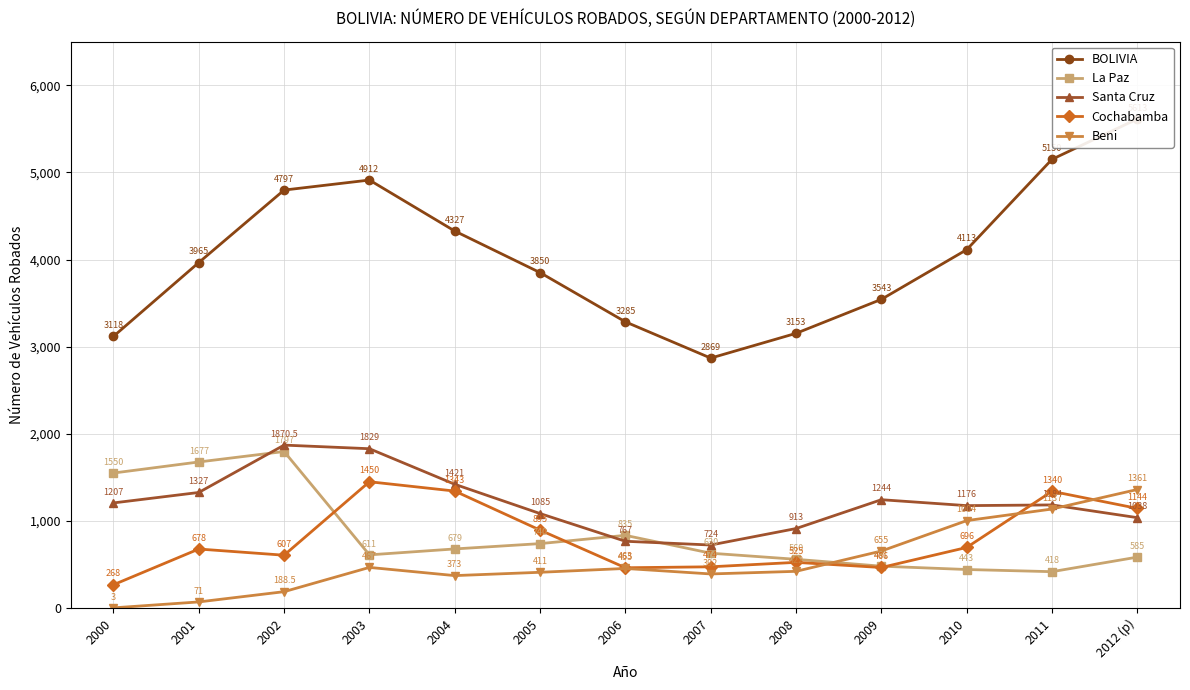

Is it true that Beni equals 287.0 at 2011?

False